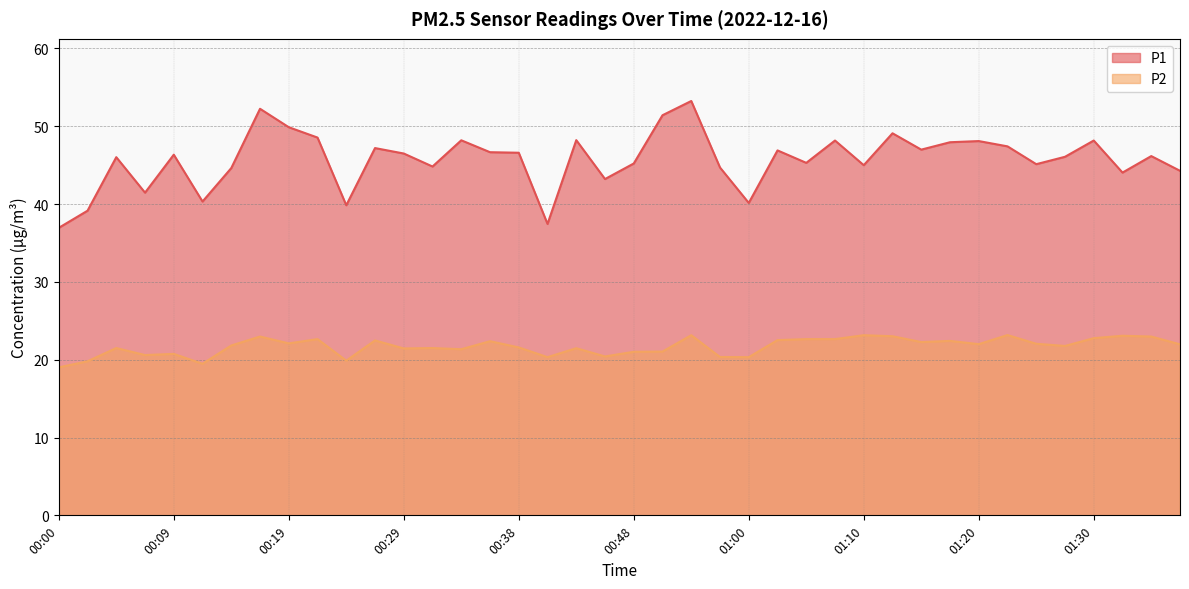

What is the spread (max minus min) of values at 00:02?

19.3